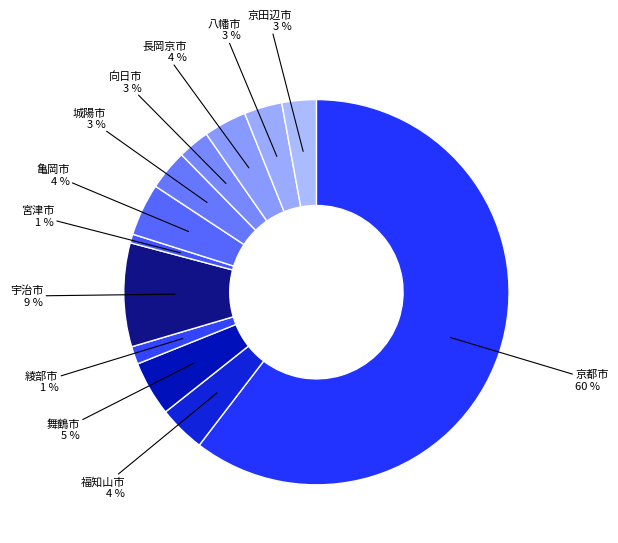

Rank the categories by value from lowest to highest.

宮津市, 綾部市, 向日市, 京田辺市, 八幡市, 城陽市, 長岡京市, 福知山市, 亀岡市, 舞鶴市, 宇治市, 京都市